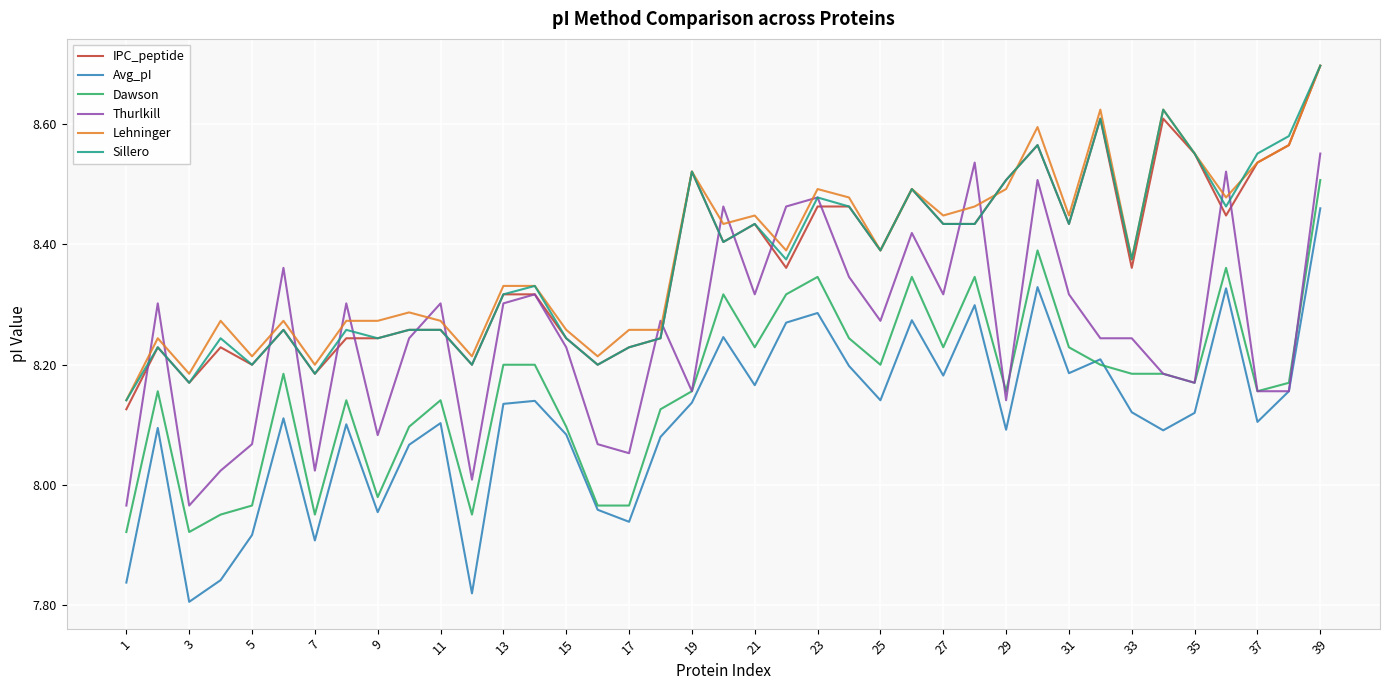

True or false: IPC_peptide and Avg_pI intersect in this chart.

False